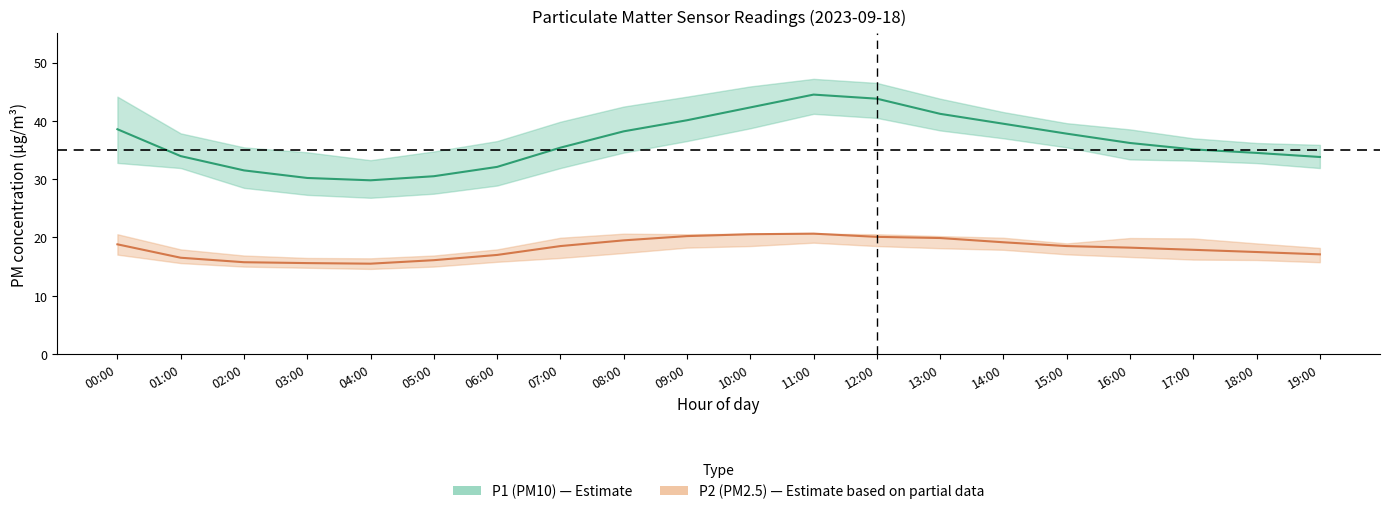

True or false: P2_lower has a value of 10.3 at 17:00.

False